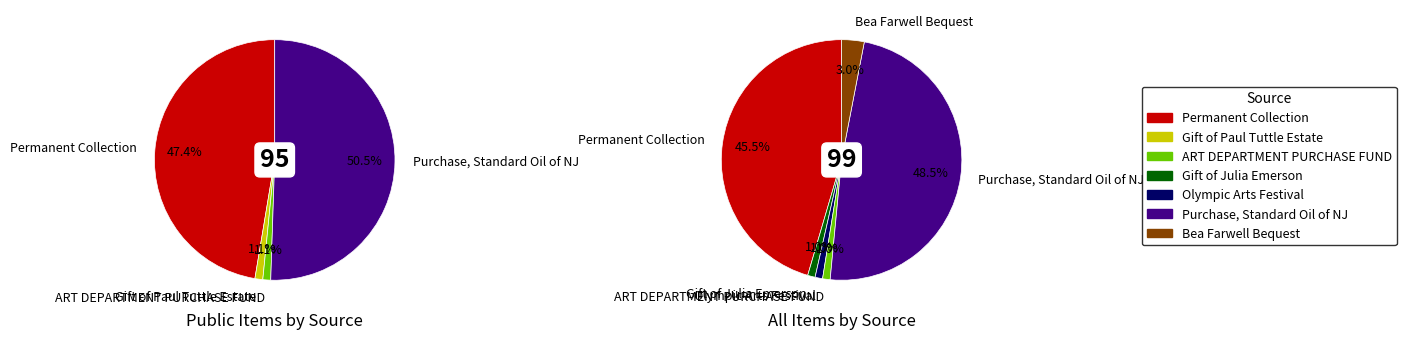

Which slice is the smallest?

Gift of Paul Tuttle Estate